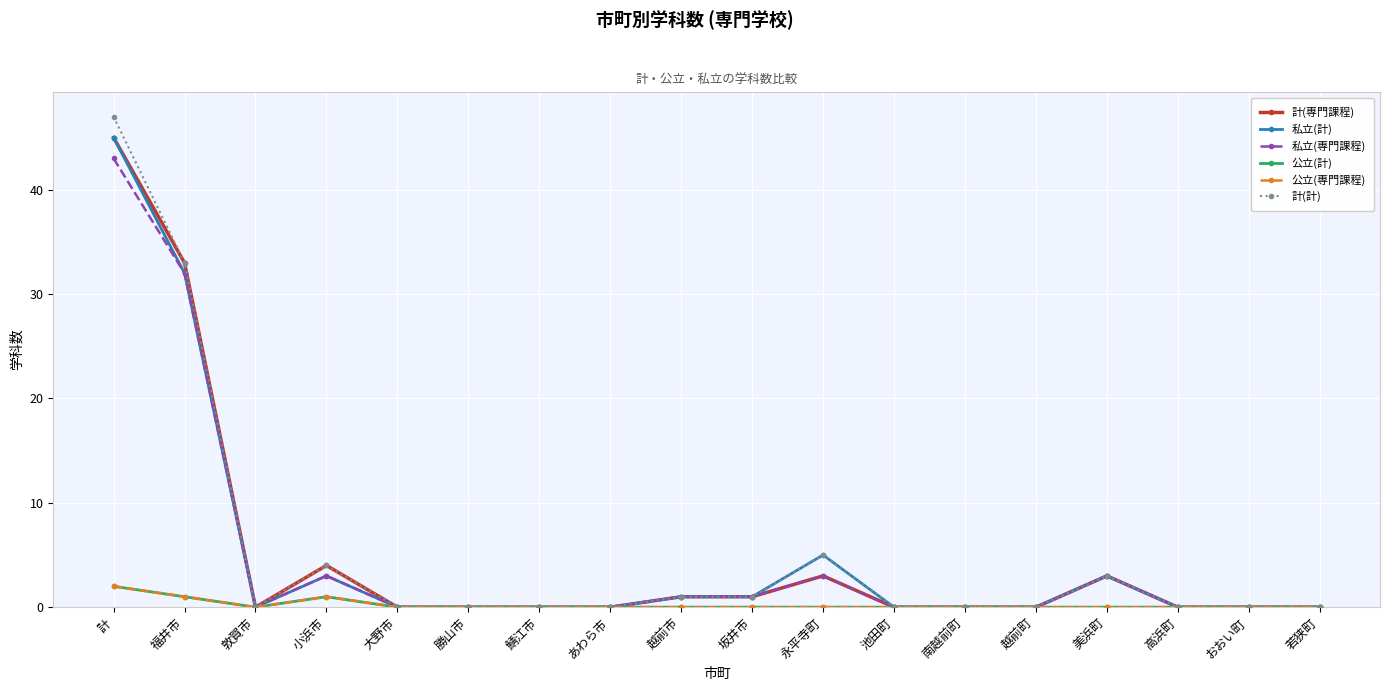

Does the chart have visible grid lines?

Yes